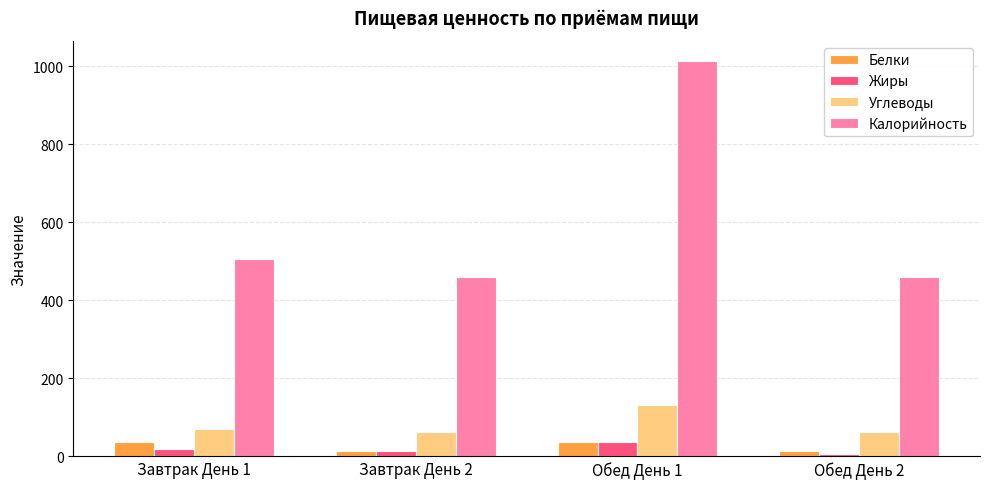

How many data points does each series have?

4